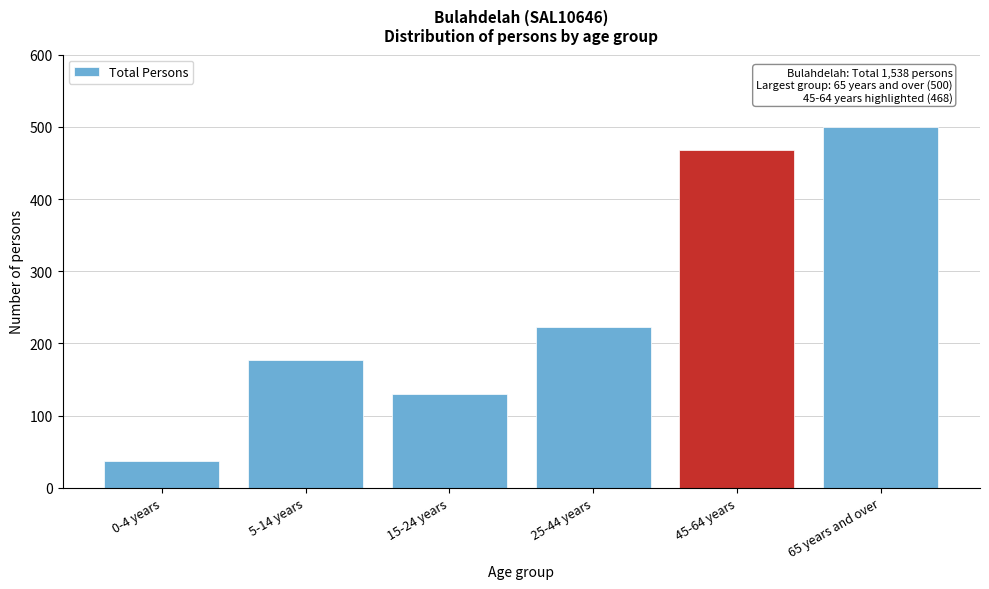

Reading left to right, what are all the values shown in this chart?

0-4 years=37	5-14 years=177	15-24 years=130	25-44 years=223	45-64 years=468	65 years and over=500